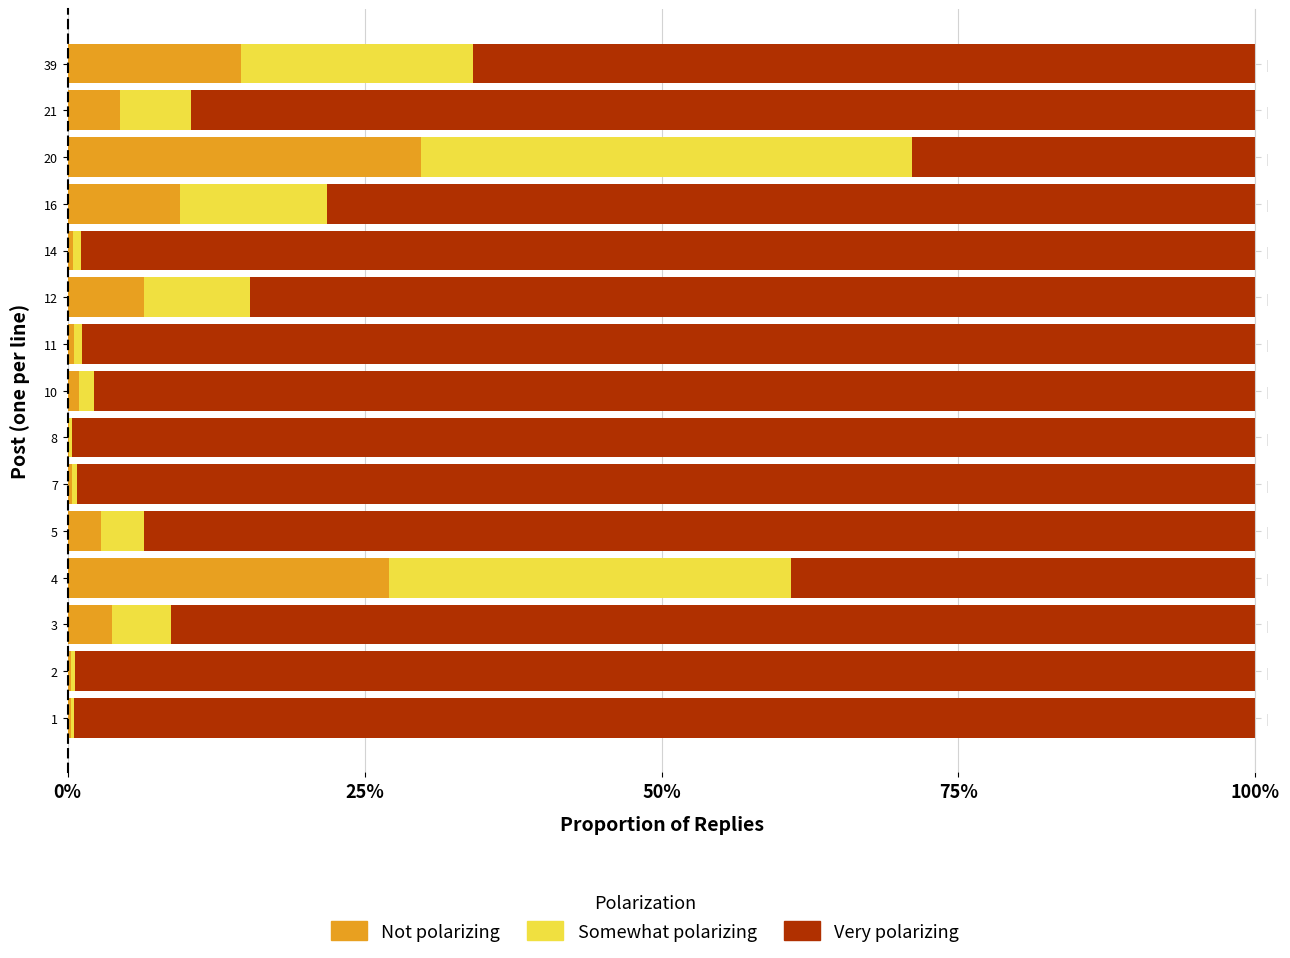

How many bars are there in each group?

3